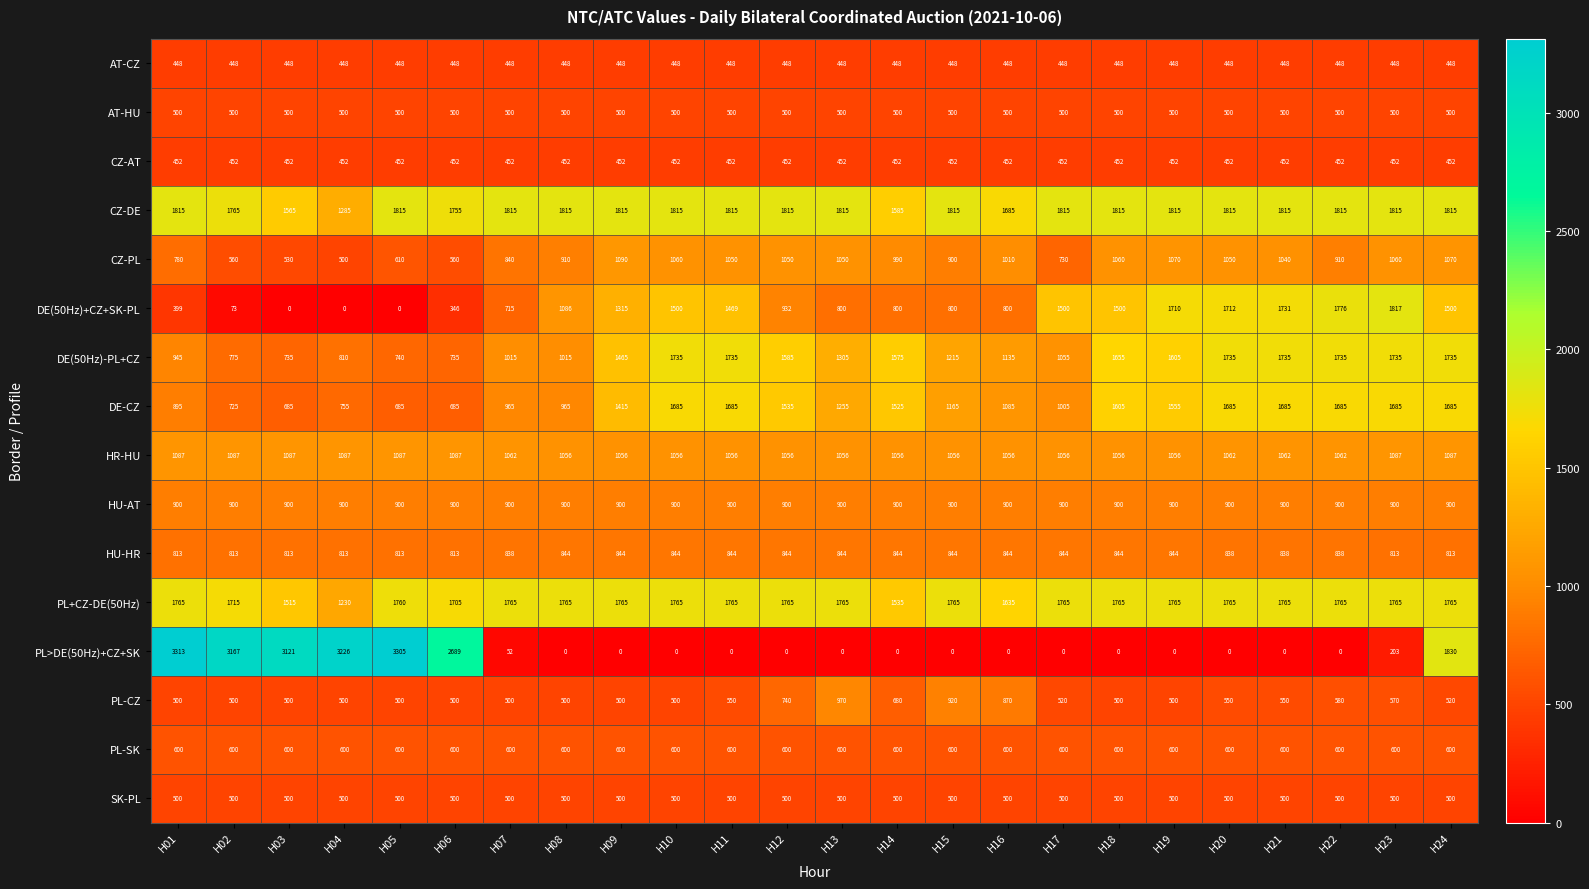

What is the lowest value of the DE(50Hz)-PL+CZ series?

735